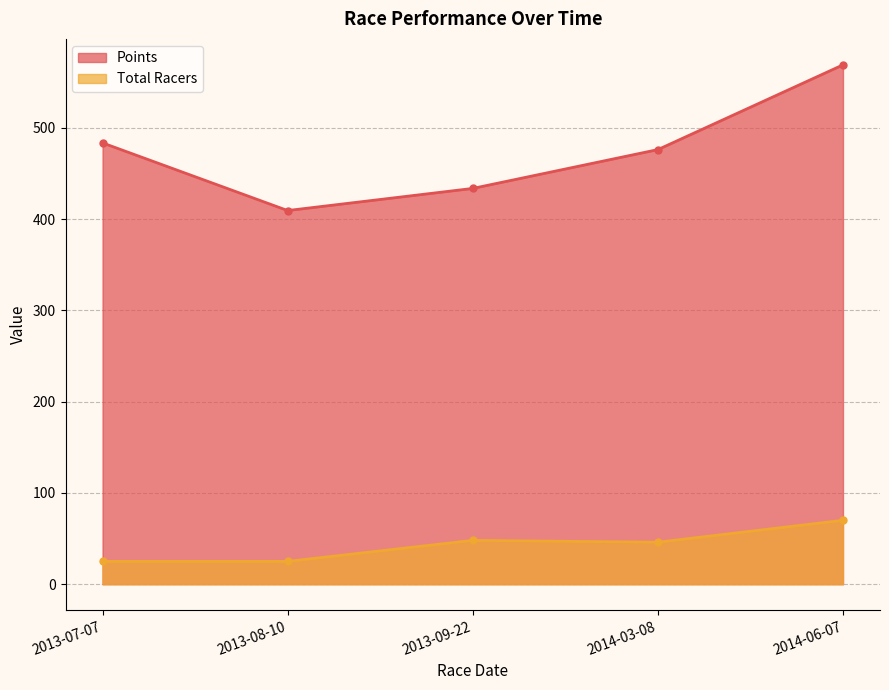

The value of Total Racers at 2013-07-07 is 25.0. True or false?

True